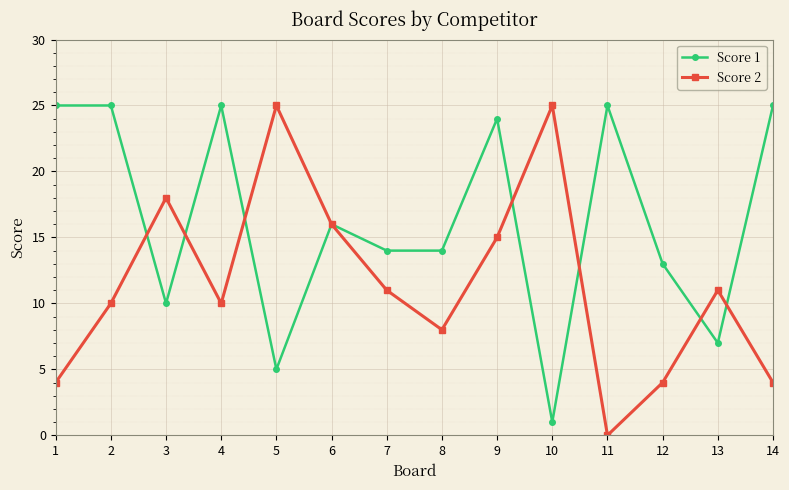

At which label does Score 2 reach its minimum?

11